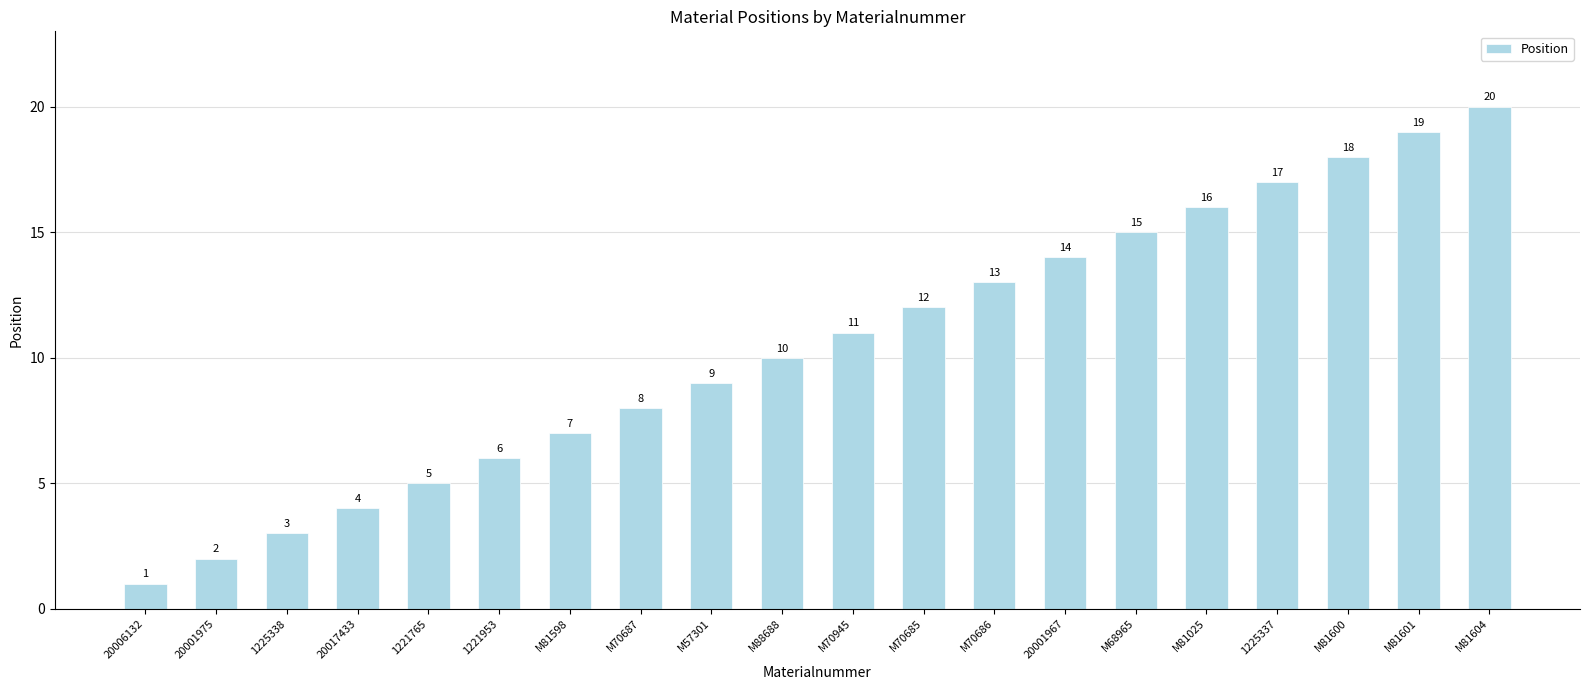

What is the label of the 12th bar from the left?

M70685